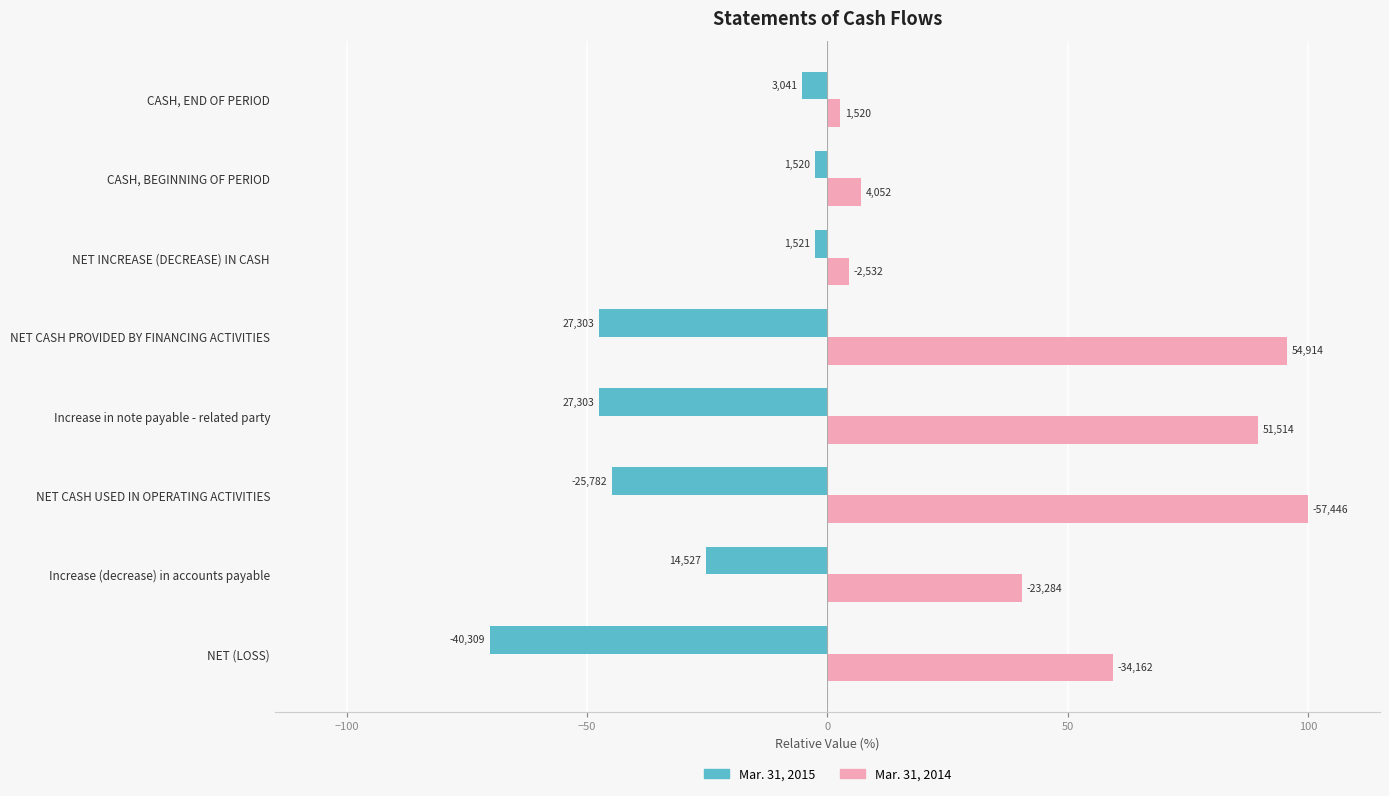

What are all the series names shown in the legend?

Mar. 31, 2015, Mar. 31, 2014